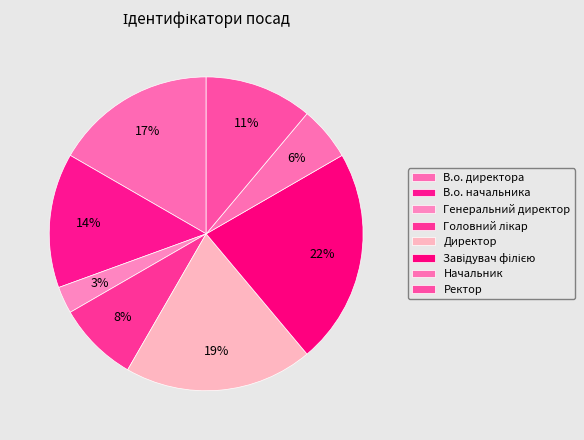

To the nearest percent, what is the difference between the Начальник and Директор slice percentages?

14%